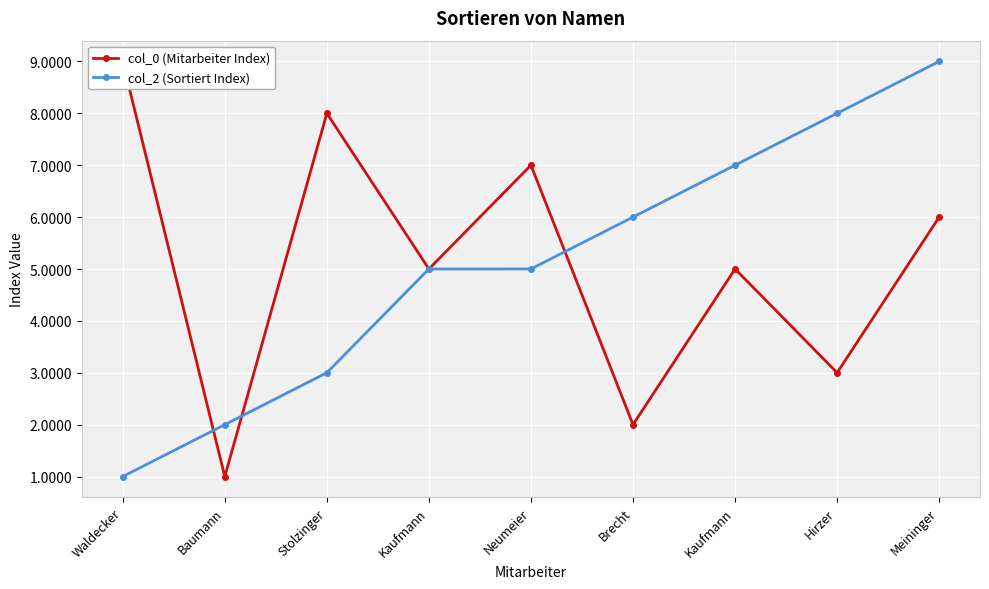

What is the difference between the col_2 (Sortiert Index) values at Meininger and Hirzer?

1.0